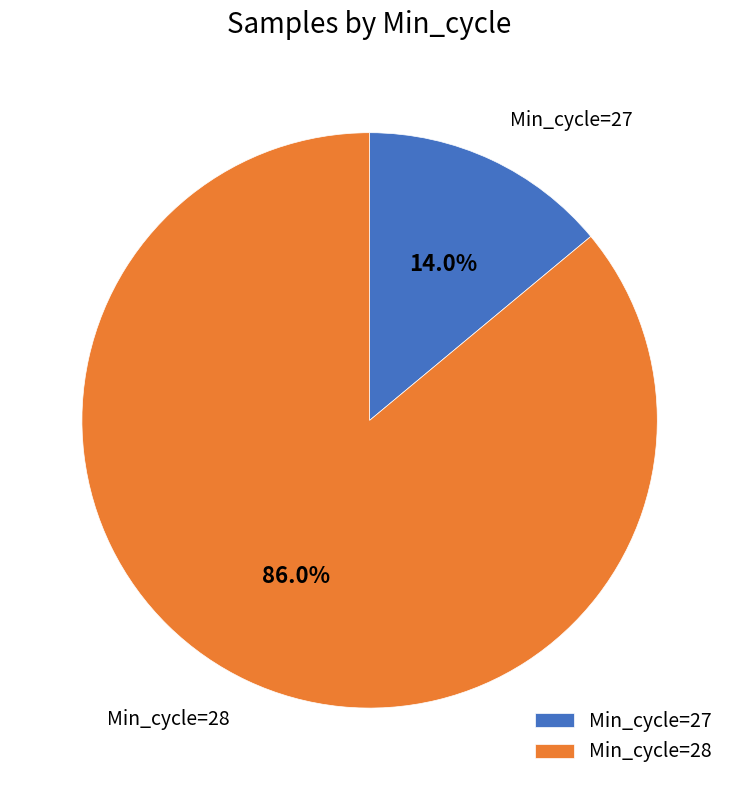

Rank the categories by value from highest to lowest.

Min_cycle=28, Min_cycle=27